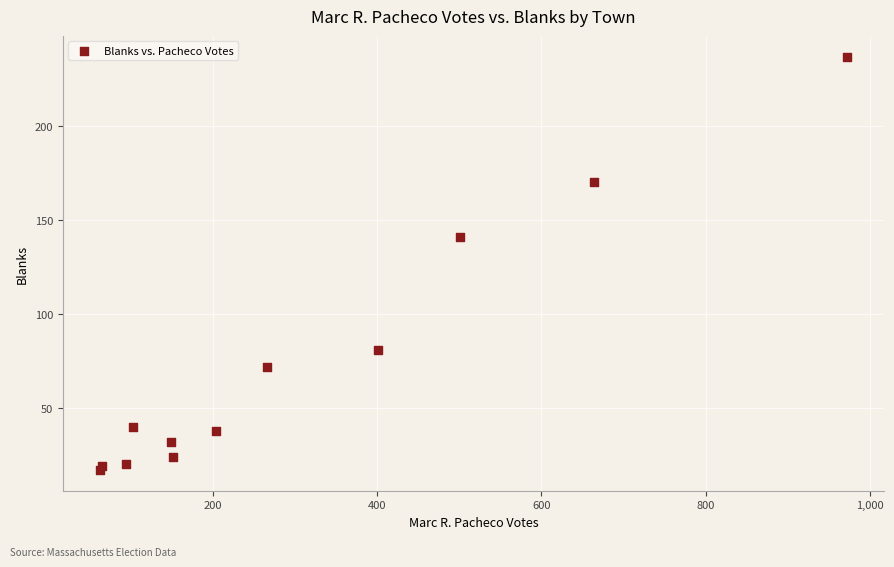

What Y value in the scatter plot is closest to 127?

141